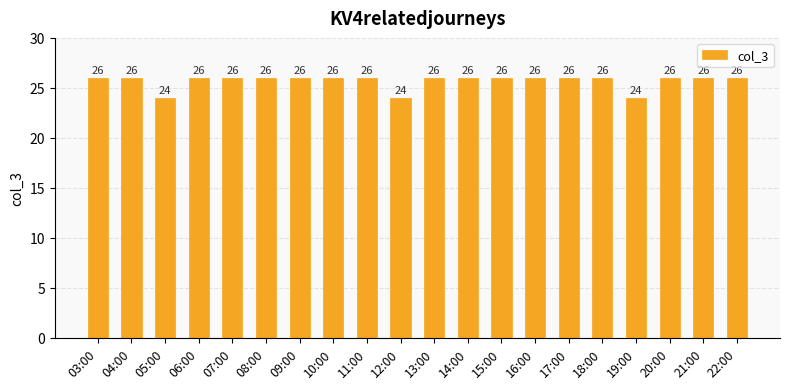

Approximately how many times larger is the value at 13:00 compared to 14:00?

1.0